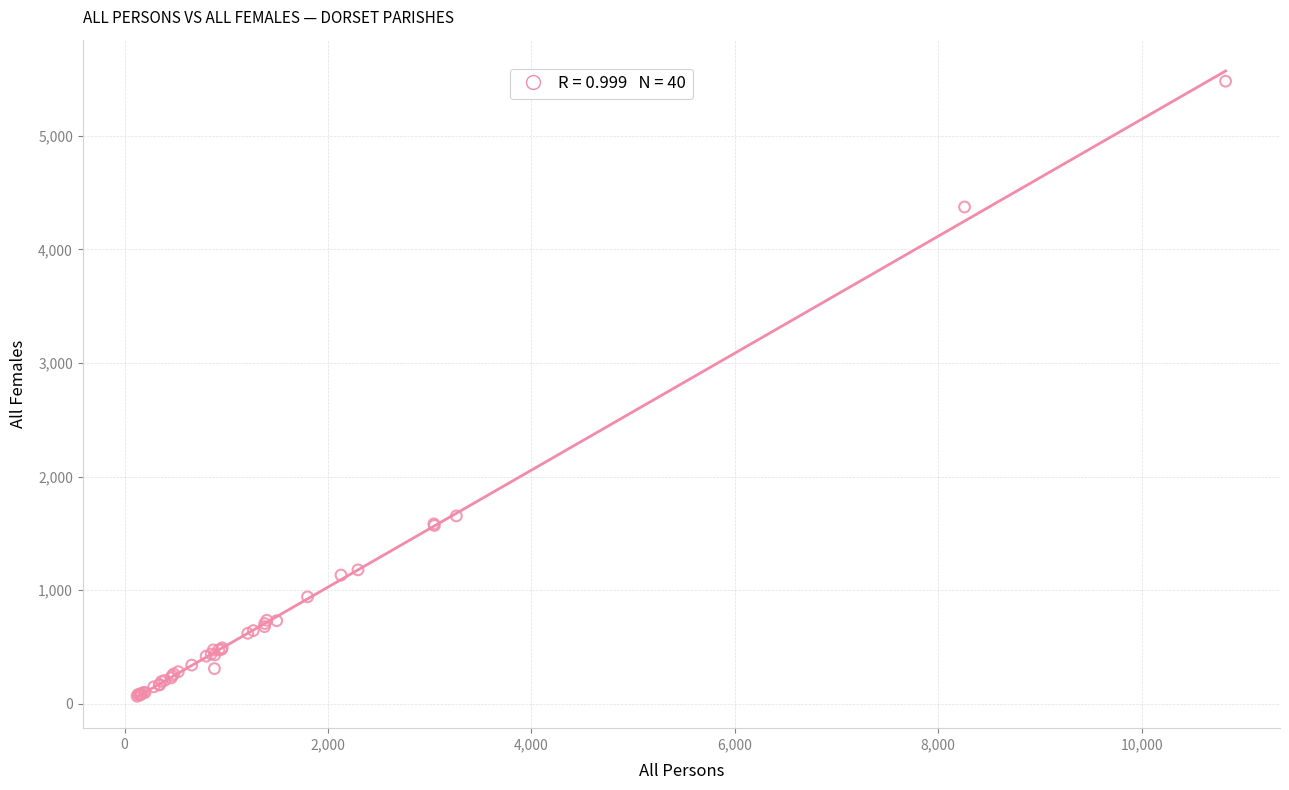

What Y value in the scatter plot is closest to 2773?

1653